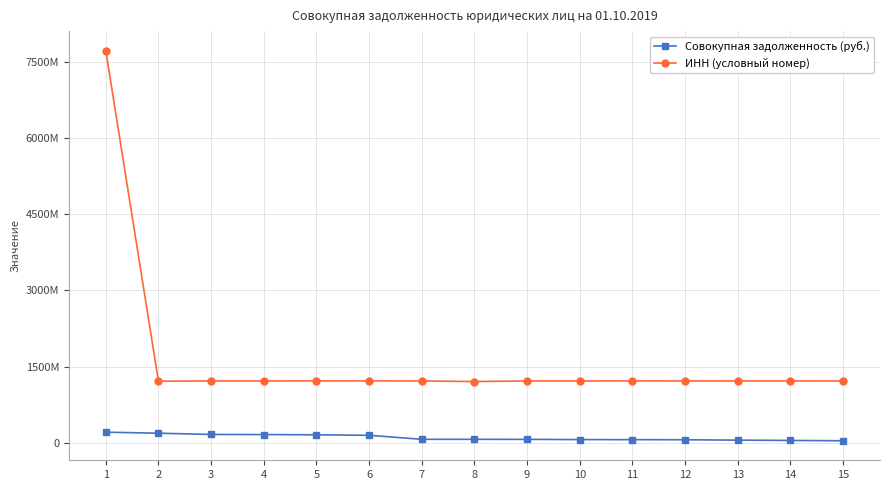

List the series in order of their overall mean, lowest first.

Совокупная задолженность (руб.), ИНН (условный номер)